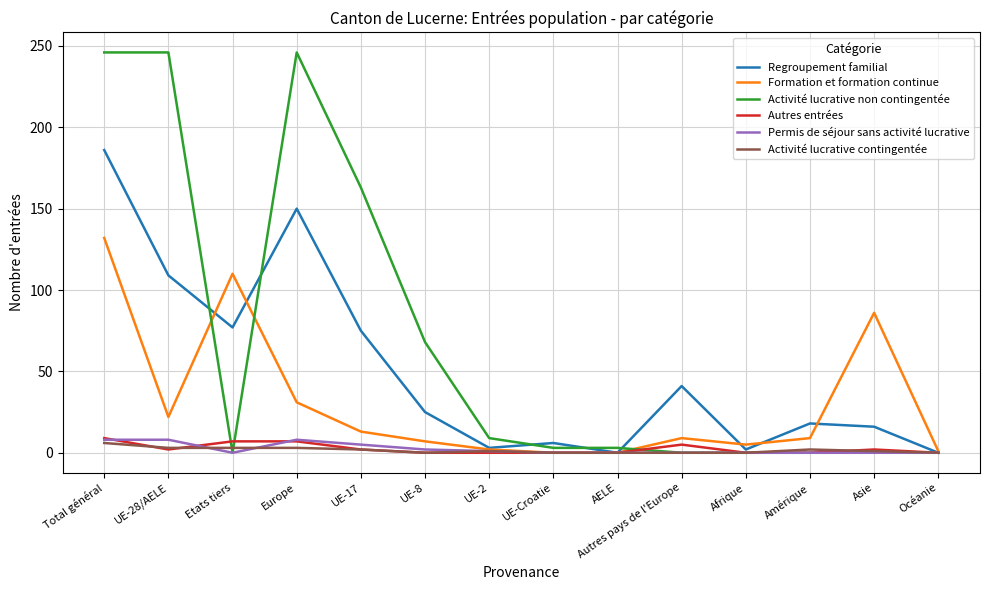

At how many categories does at least one series exceed 57?

7